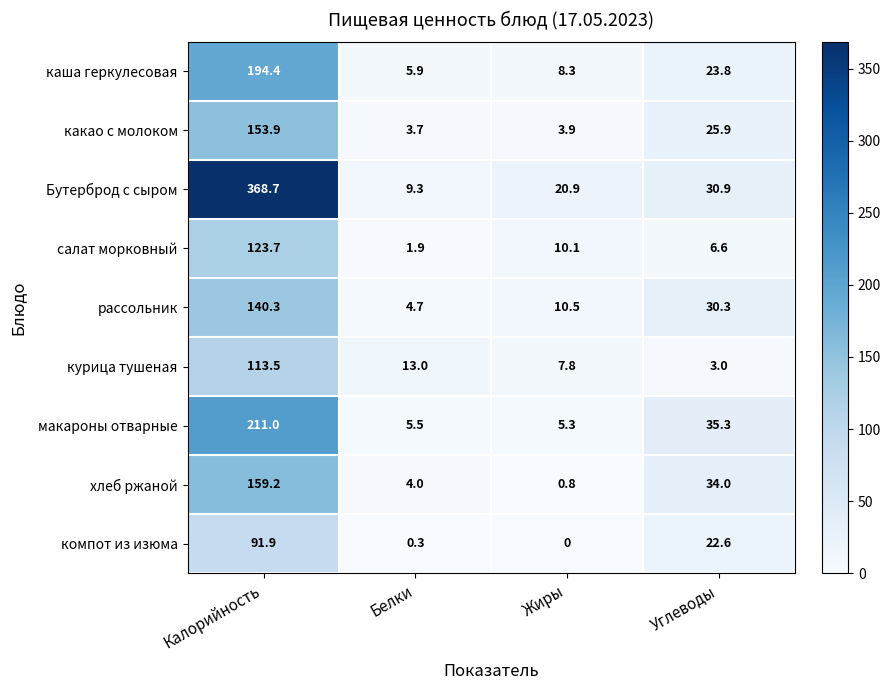

What is the total value across all series at Калорийность?

1556.6